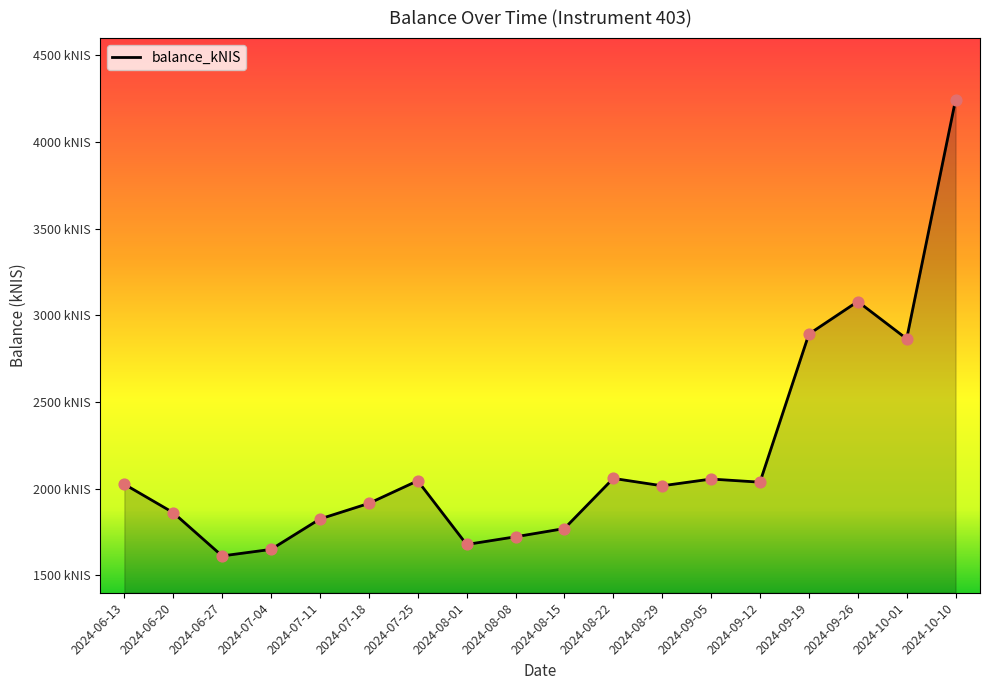

What is the ratio of the value at 2024-07-11 to the value at 2024-08-15?

1.0